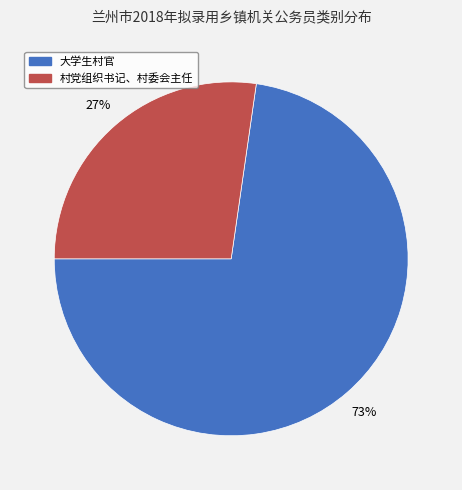

Does 村党组织书记、村委会主任 represent more than half of the total?

No